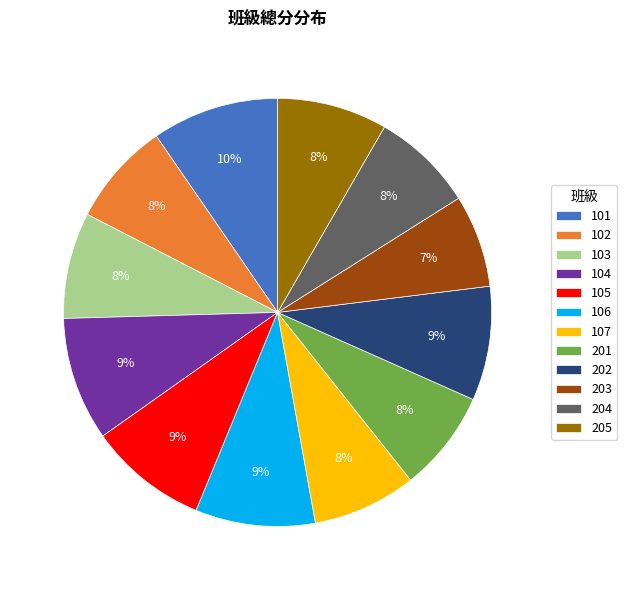

Do 204 and 205 together represent more than half of the pie?

No